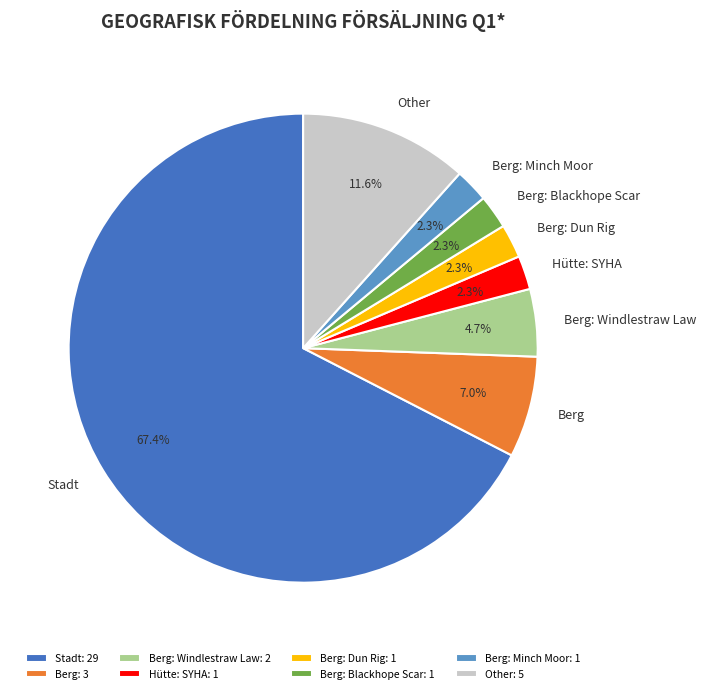

To the nearest percent, what is the difference between the largest and smallest slice percentages?

65%